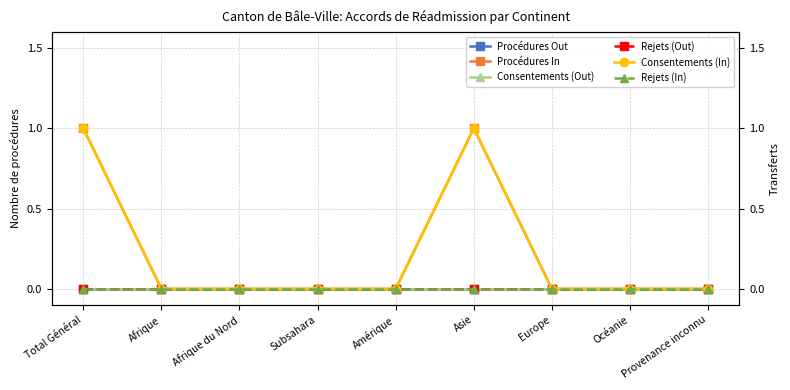

True or false: Rejets (In) and Consentements (In) intersect in this chart.

False